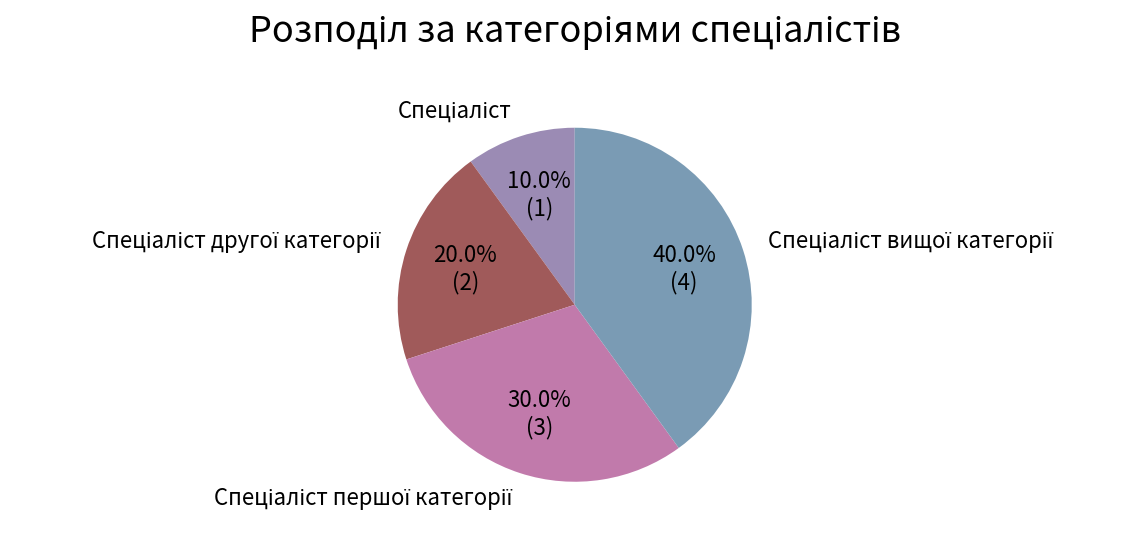

Count the number of slices in the pie.

4